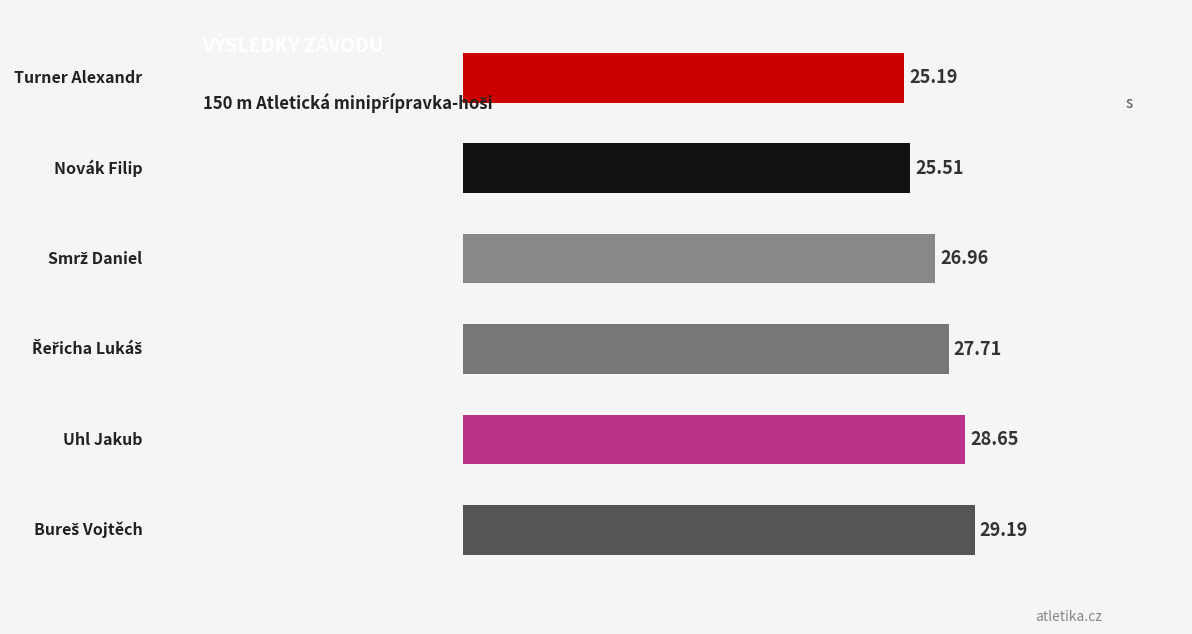

What is the difference between the maximum and minimum values?

4.0